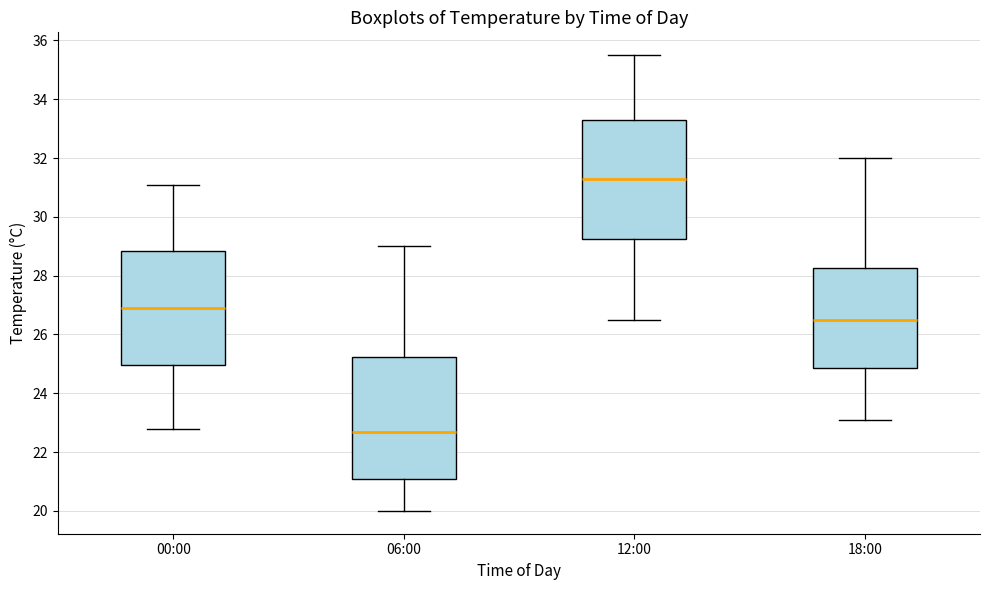

Where is the lower edge of the box for 06:00 on the y-axis? The values are not printed on the chart, so give them approximately, as read against the axis.

21.2